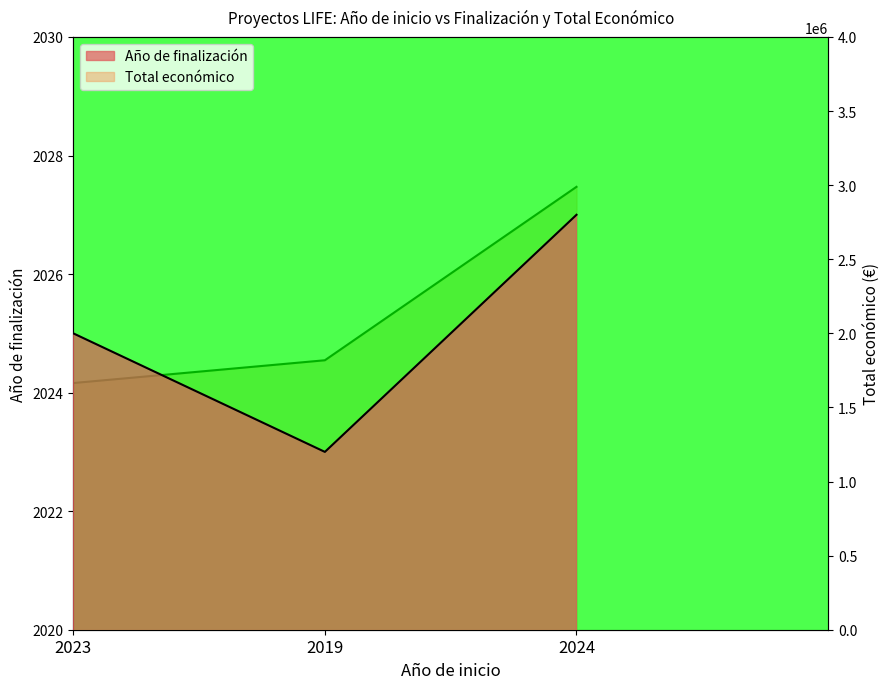

Which category has the highest value in the Total económico series?

2024